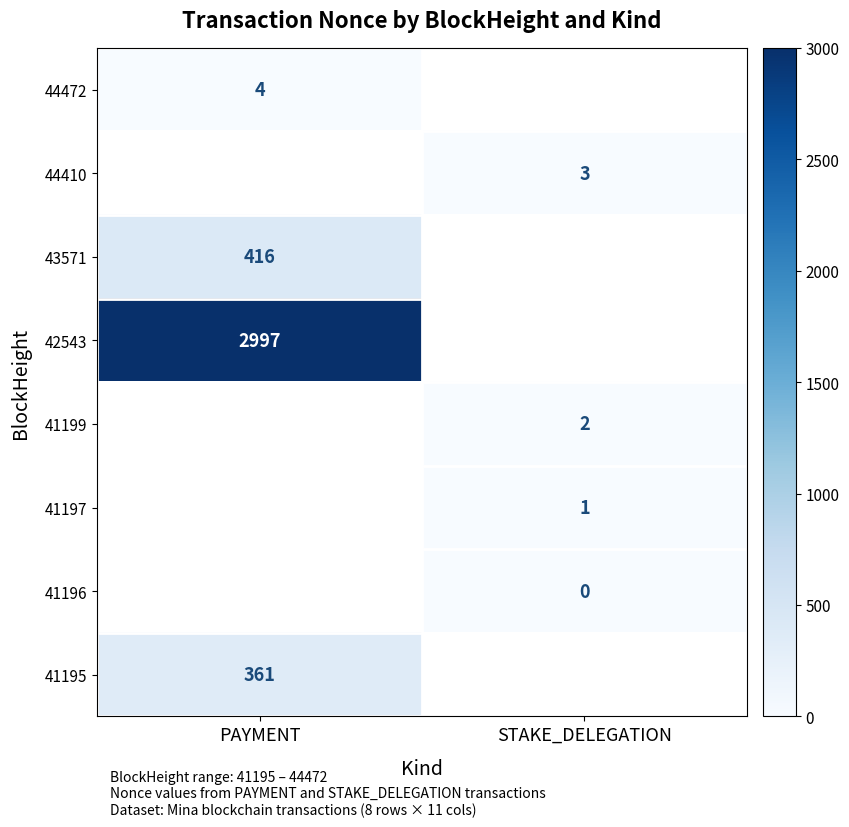

Which category has the lowest value across all series?

STAKE_DELEGATION